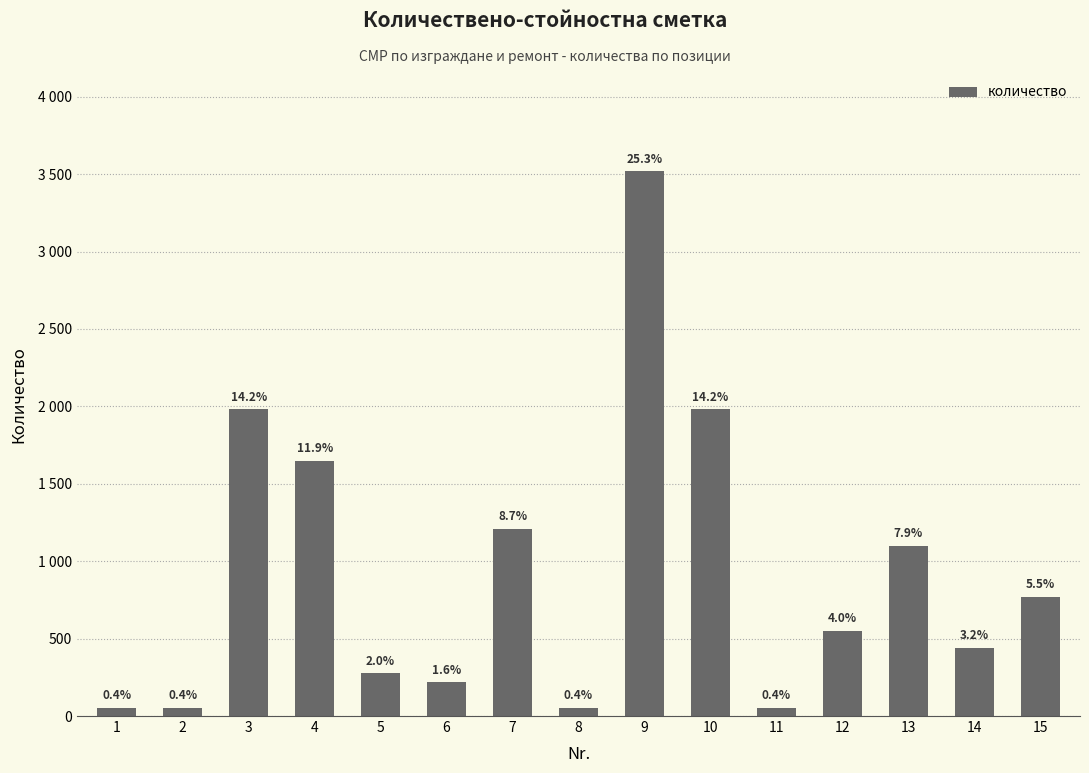

Are the bars horizontal?

No